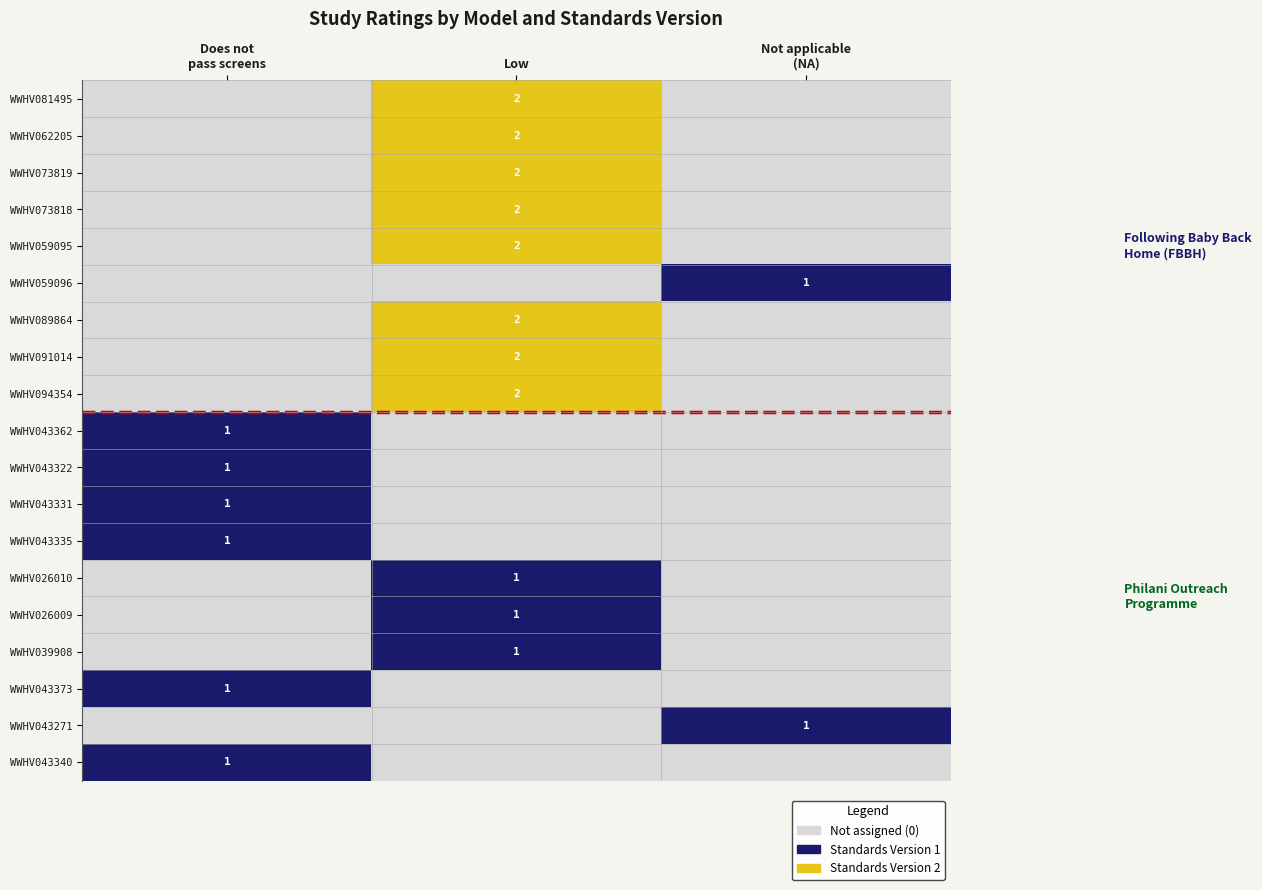

How many values in WWHV089864 are above zero?

1